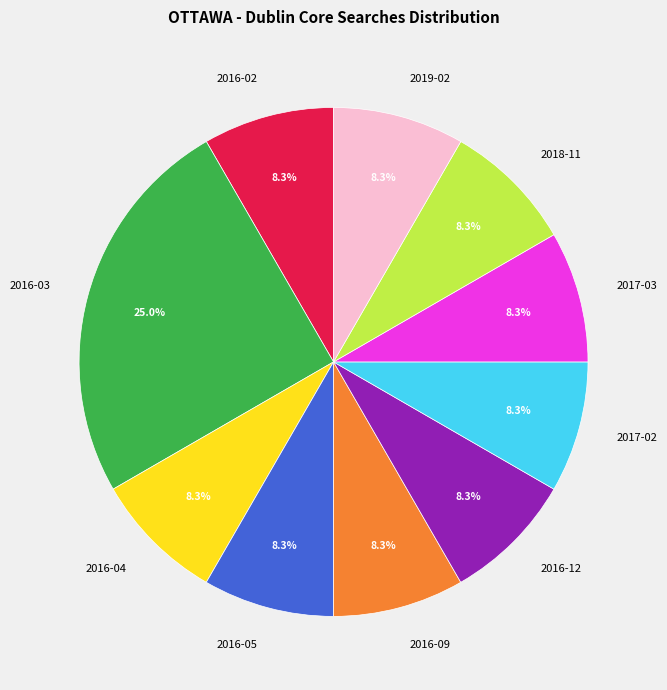

Does any single category account for the majority?

No